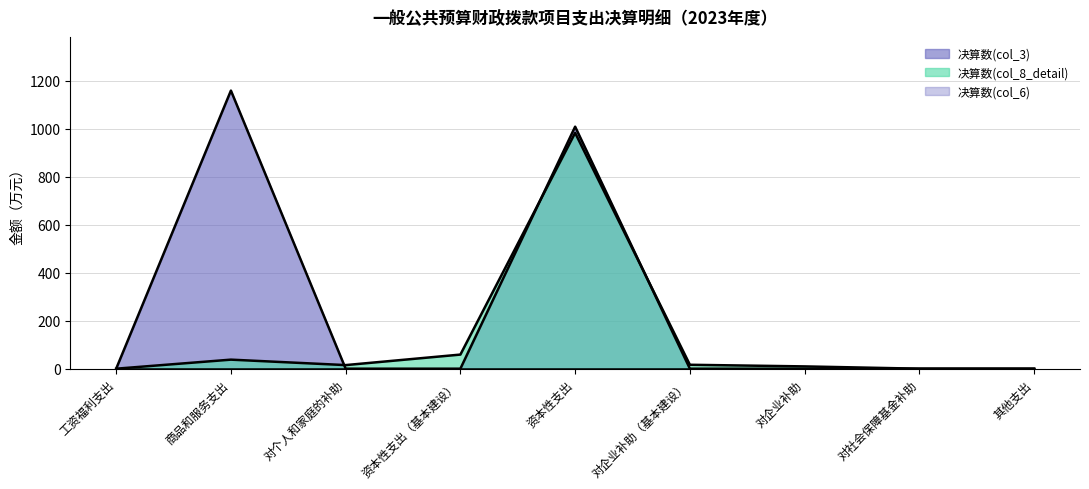

Is it true that 决算数(col_8_detail) equals 23.8 at 对企业补助（基本建设）?

False